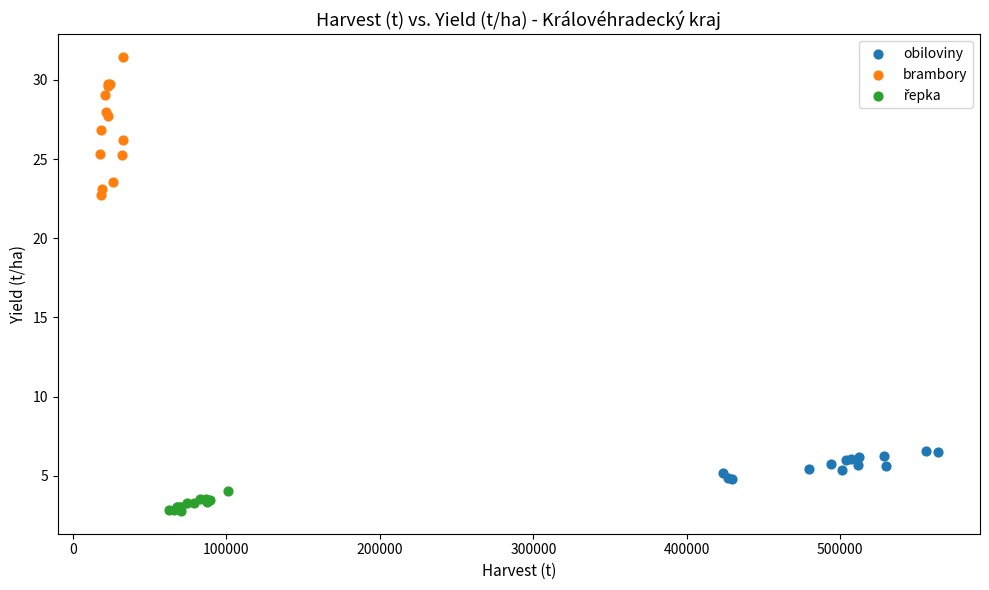

Which series has the widest spread of Y values?

brambory